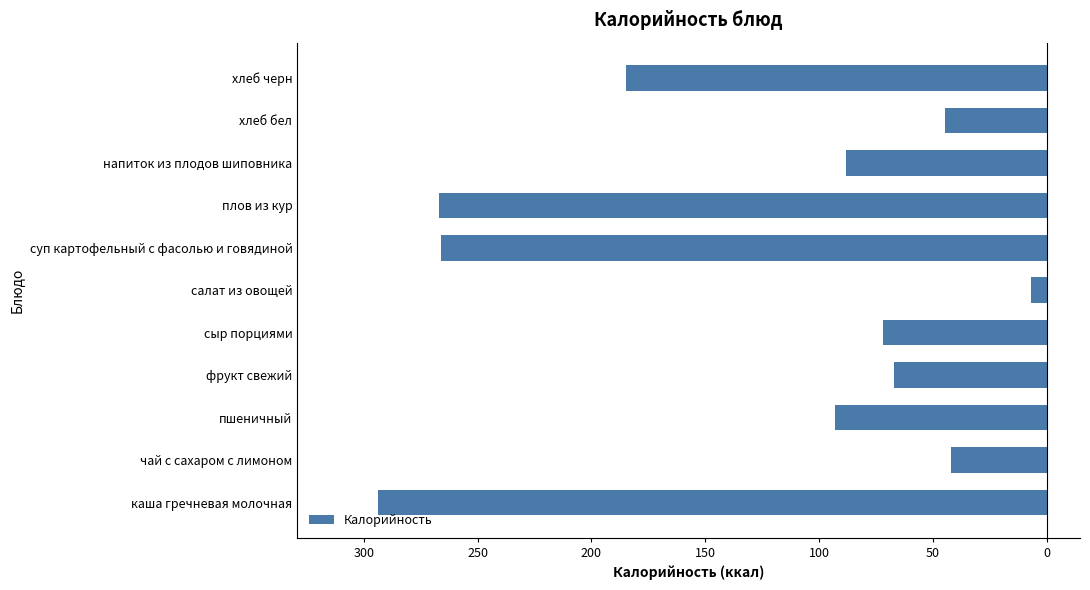

What is the difference between the second highest and minimum values?

252.0